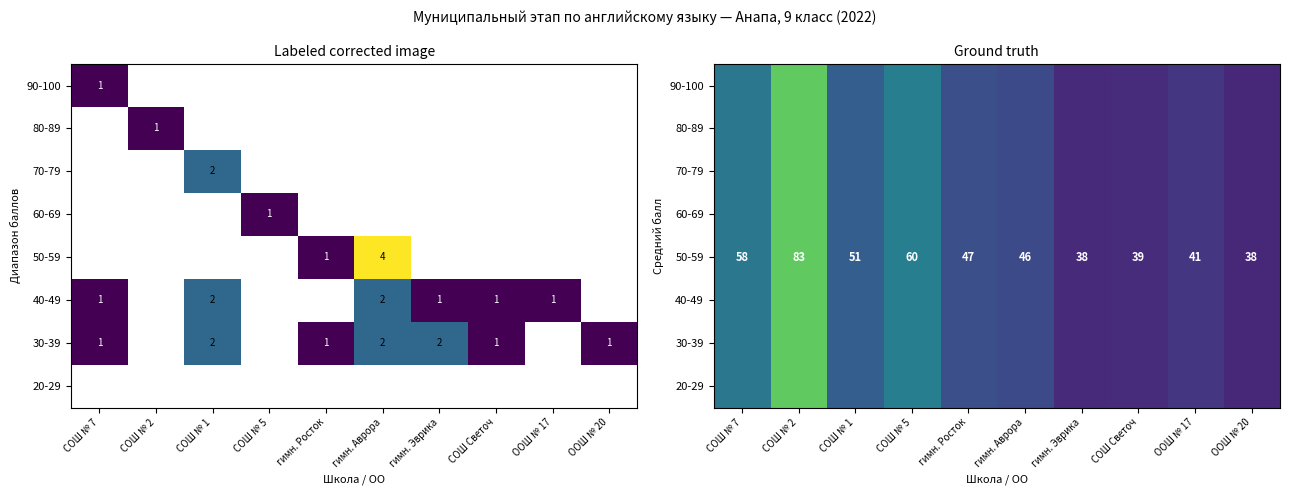

What is the minimum value shown in the chart?

38.0